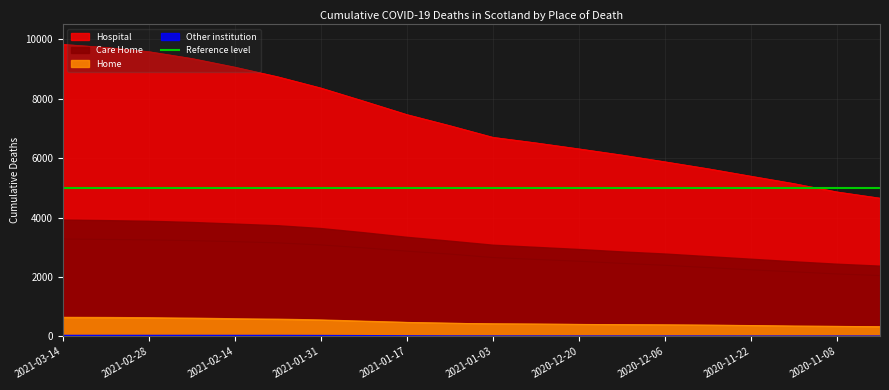

Rank the series at 2021-01-31 from lowest to highest value.

Other institution, Home, Care Home, Hospital